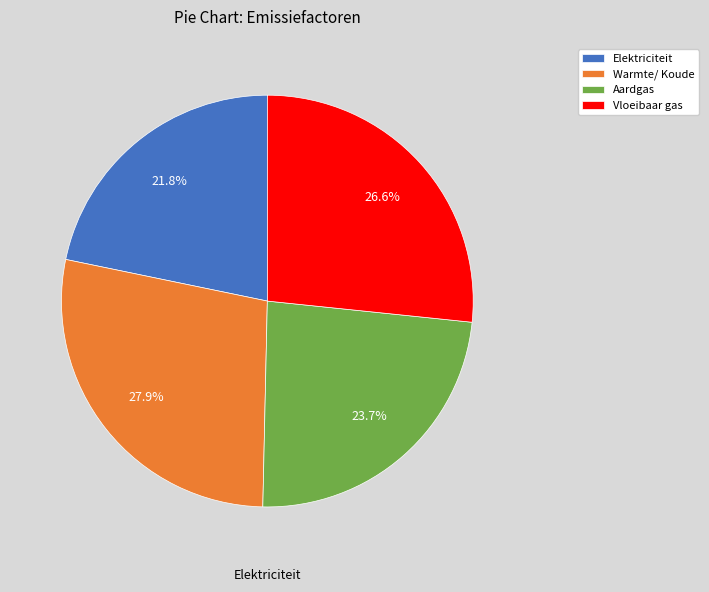

To the nearest percent, what is the difference between the largest and smallest slice percentages?

6%